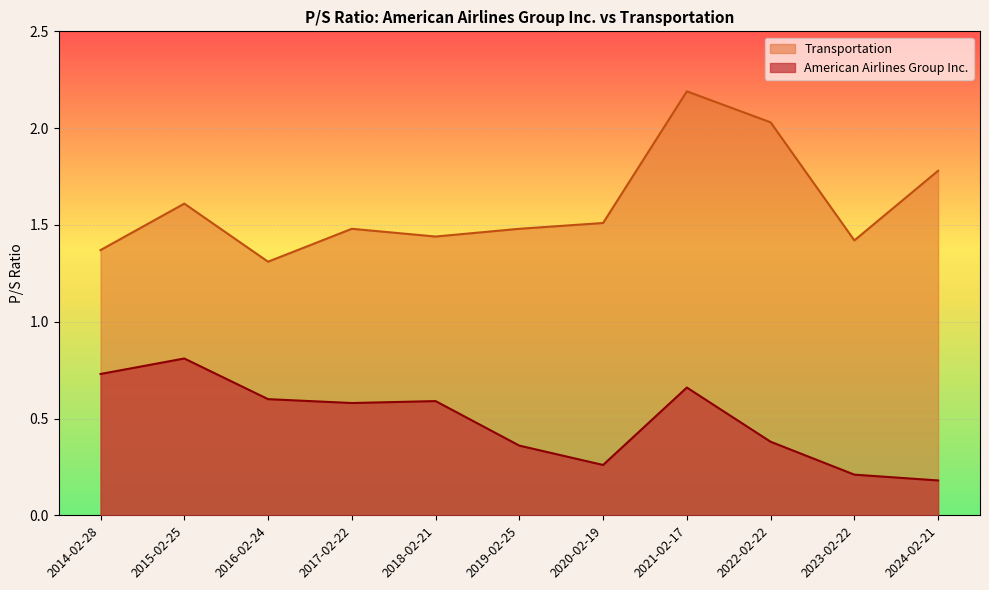

Which series has the largest range (max minus min)?

Transportation